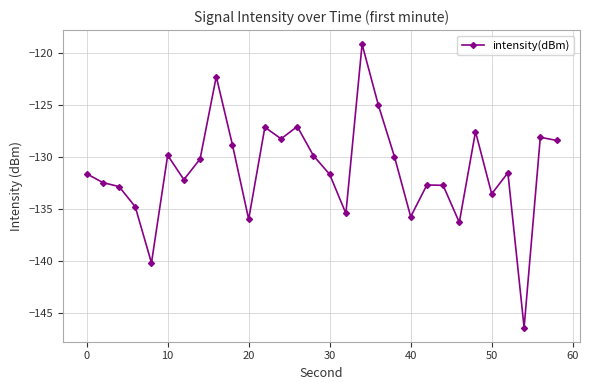

What is the difference between the maximum and second lowest values?

21.0